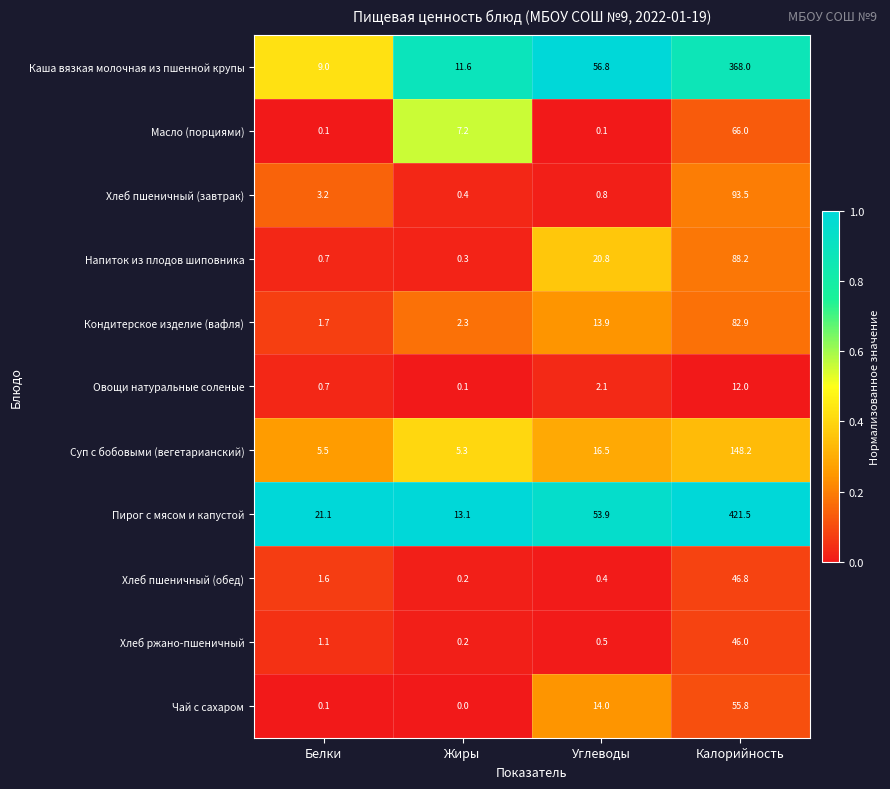

The Хлеб ржано-пшеничный series shows 0.5 at Углеводы. True or false?

True